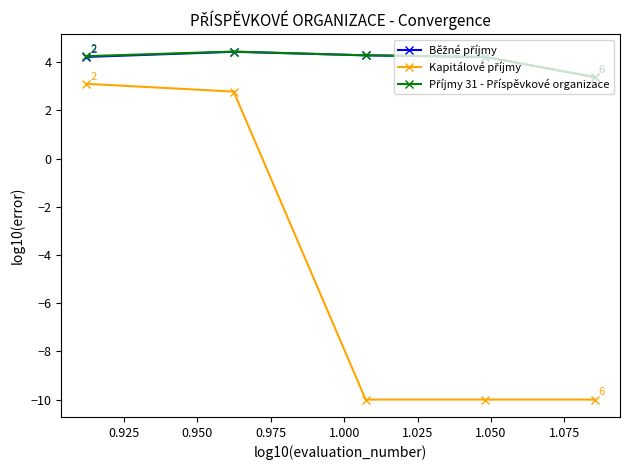

What is the minimum value shown in the chart?

-10.0